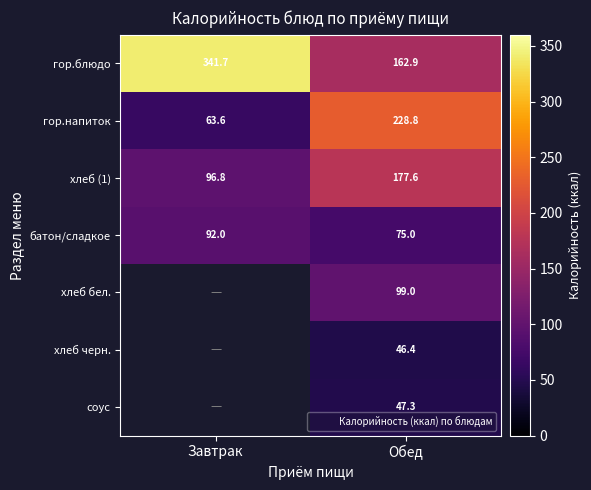

Count the батон/сладкое values in the range 75 to 92.

2